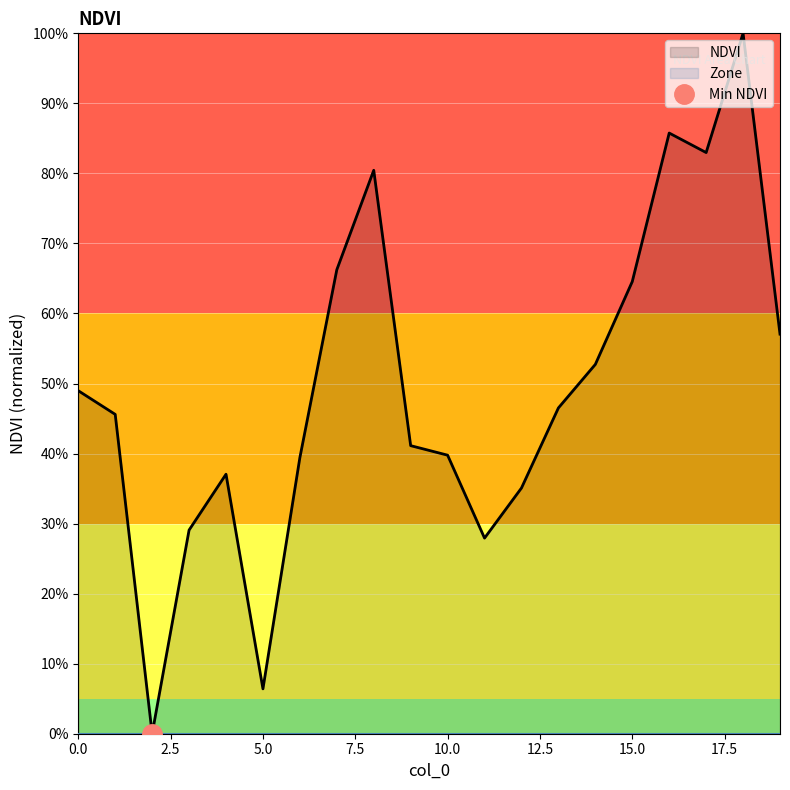

How many positive values are there?

19